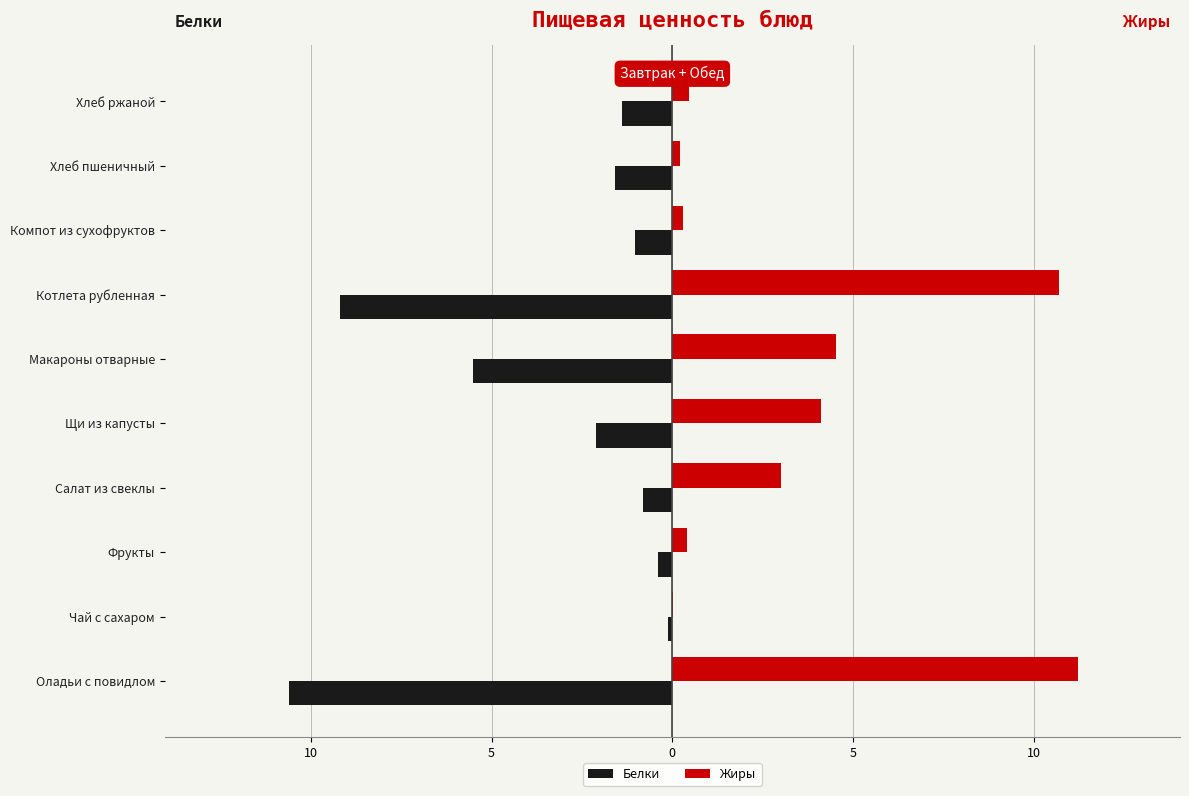

At how many categories does at least one series exceed 10?

2